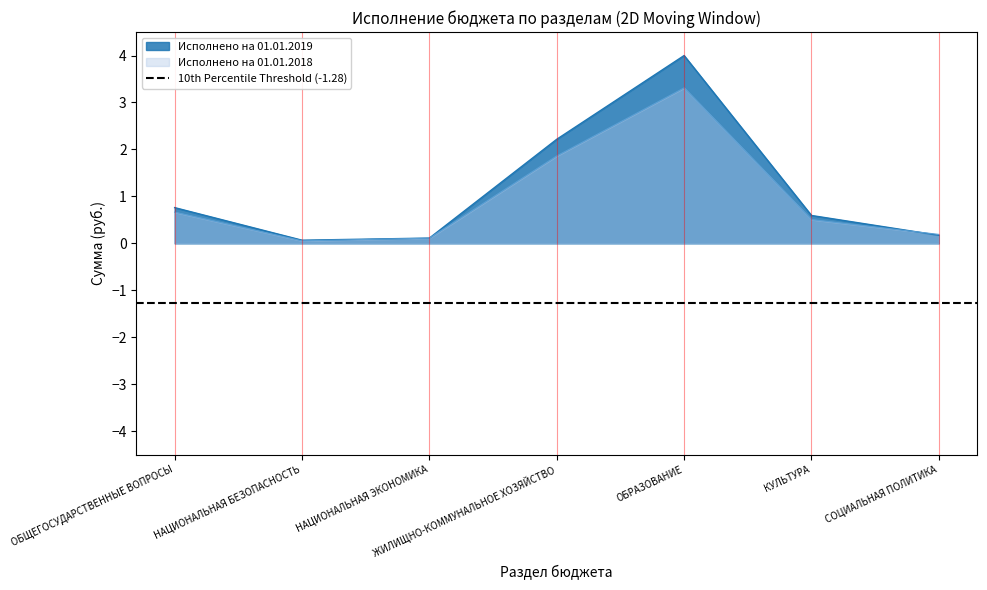

What is the value of the Исполнено на 01.01.2018 point at the 4th from the left?

1.9